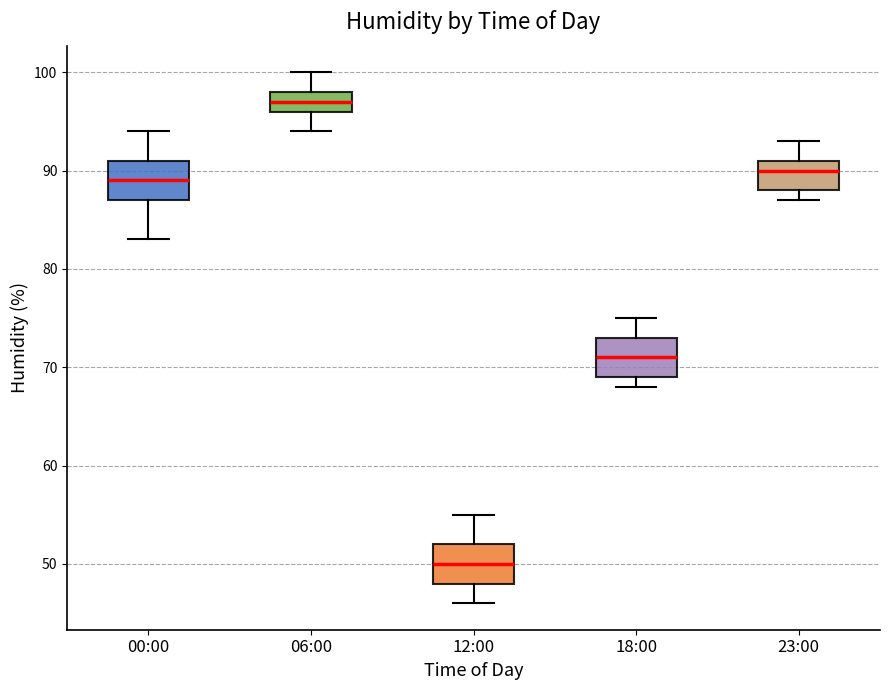

Which box's median line is the lowest?

12:00